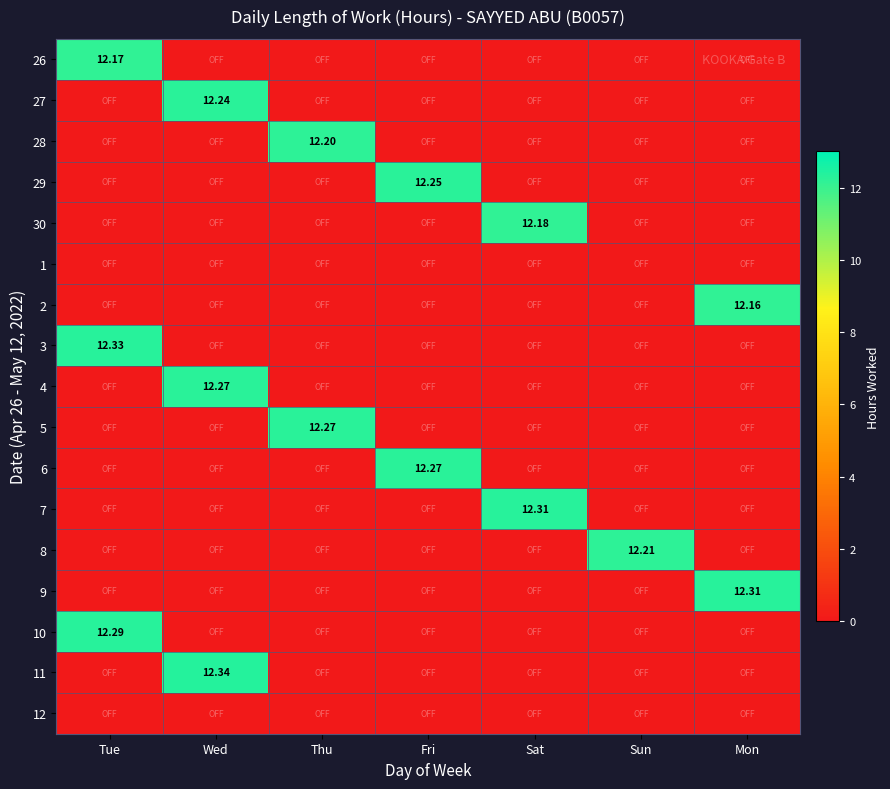

At Thu, list the series in order from smallest to largest.

26, 27, 29, 30, 1, 2, 3, 4, 6, 7, 8, 9, 10, 11, 12, 28, 5